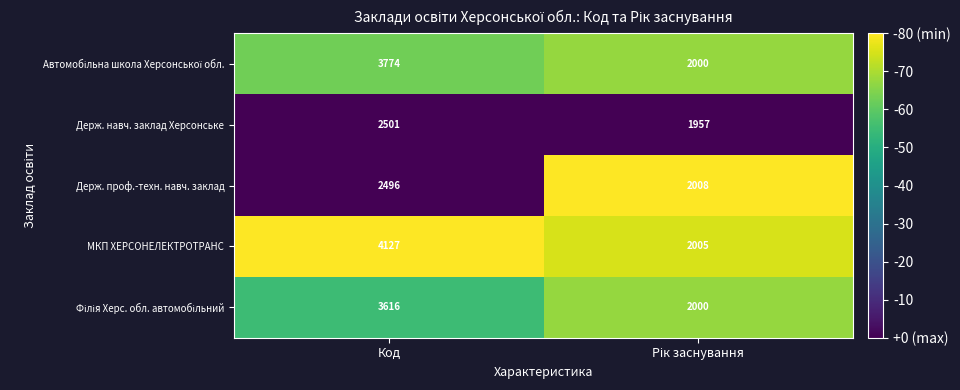

How many data points in МКП ХЕРСОНЕЛЕКТРОТРАНС are less than 4127?

1